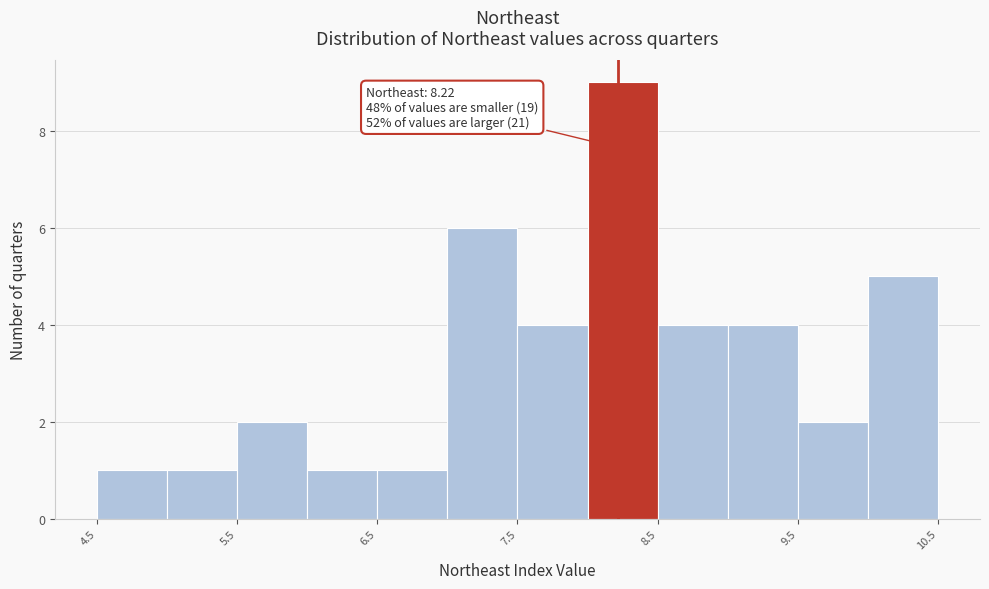

Over which range of the x-axis is the bar tallest?

8.0 to 8.5